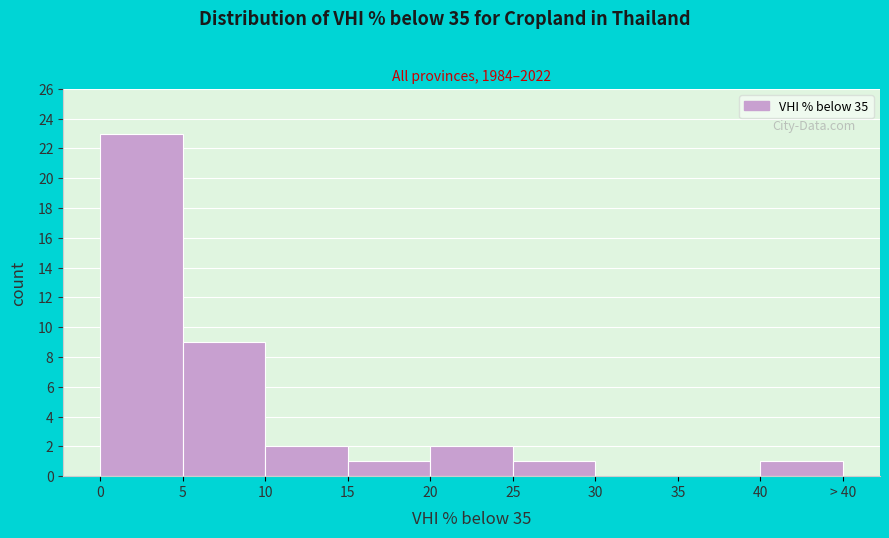

Reading right to left, transcribe all the data shown in this chart.

40=1	35=0	30=0	25=1	20=2	15=1	10=2	5=9	0=23